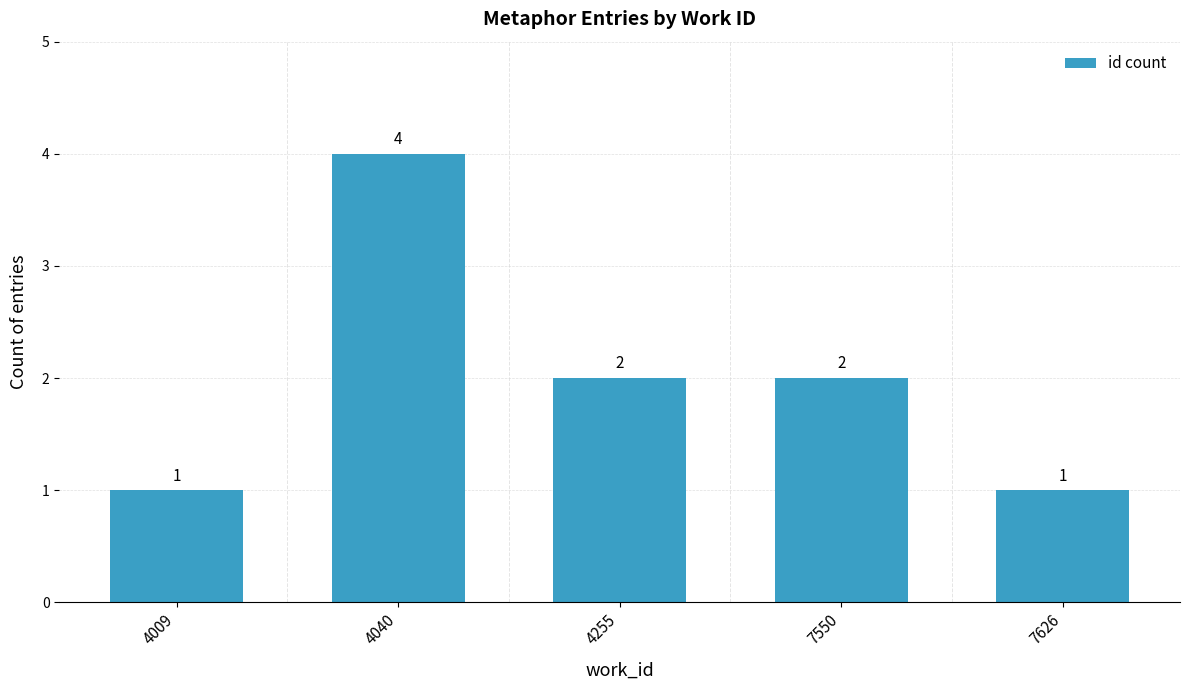

The chart shows a value of 2 at 4255. True or false?

True